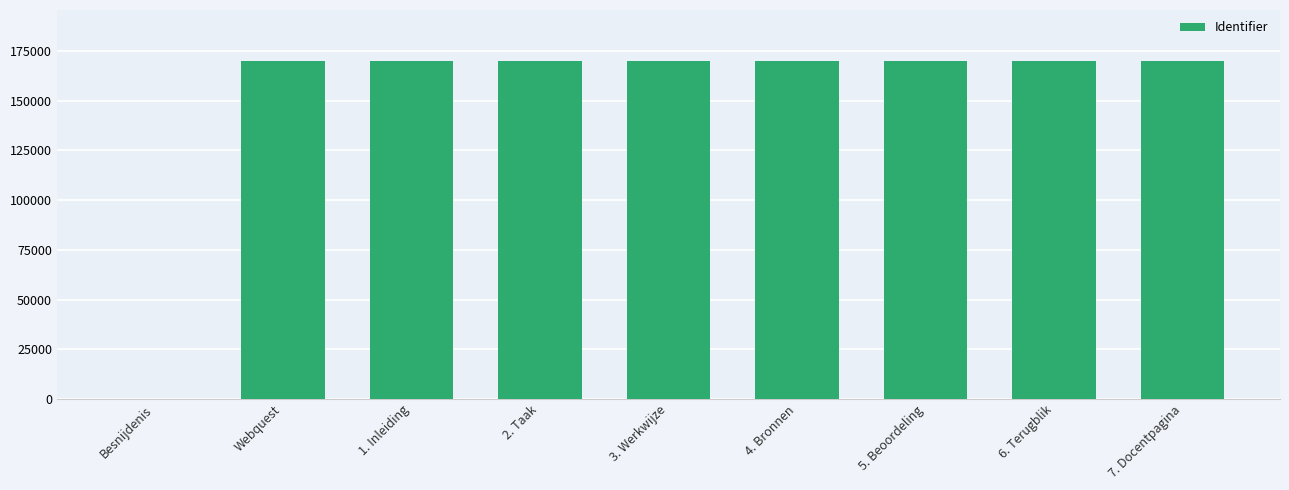

What is the maximum value shown in the chart?

170037